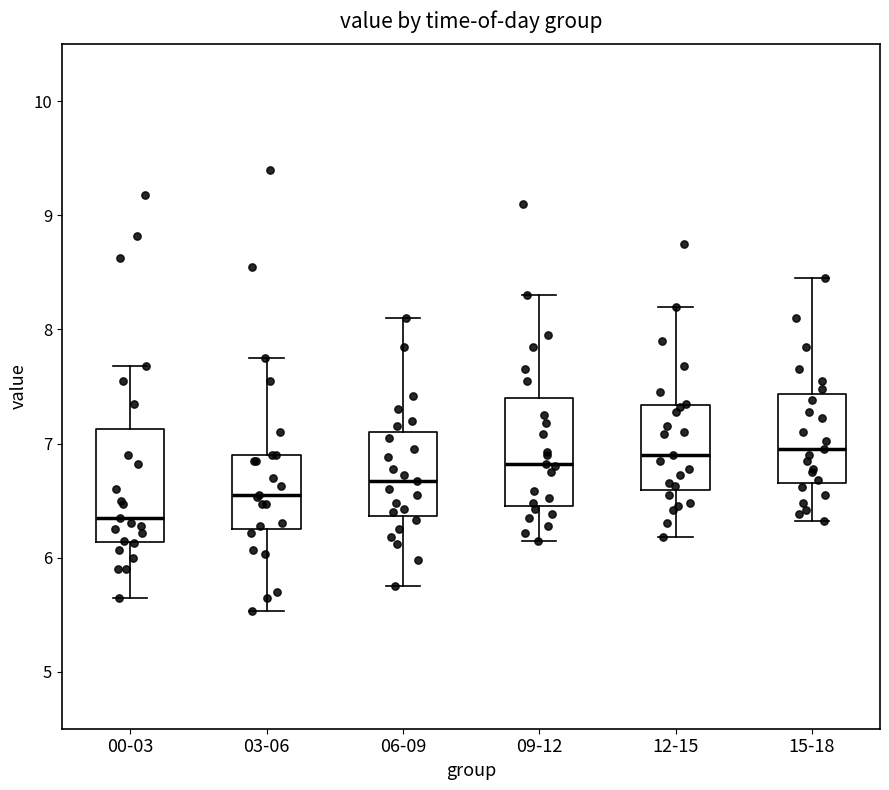

Which box has the lowest median line?

00-03